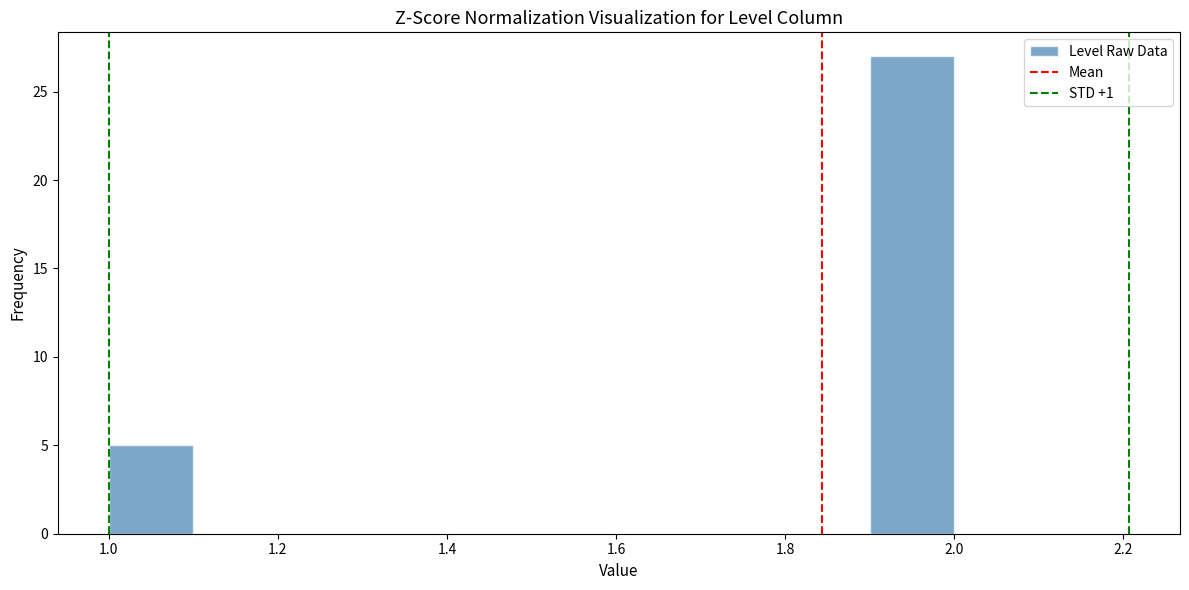

Over which range of the x-axis is the bar tallest?

1.9 to 2.0